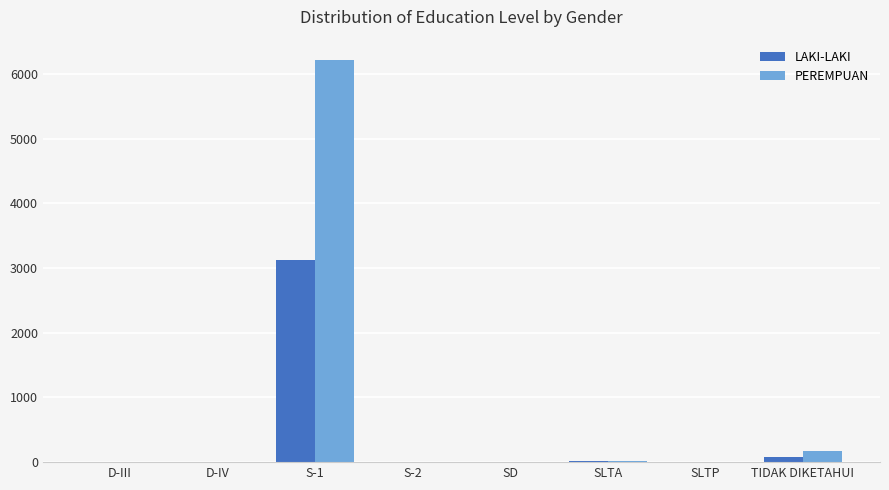

Which series has the largest total across all categories?

PEREMPUAN